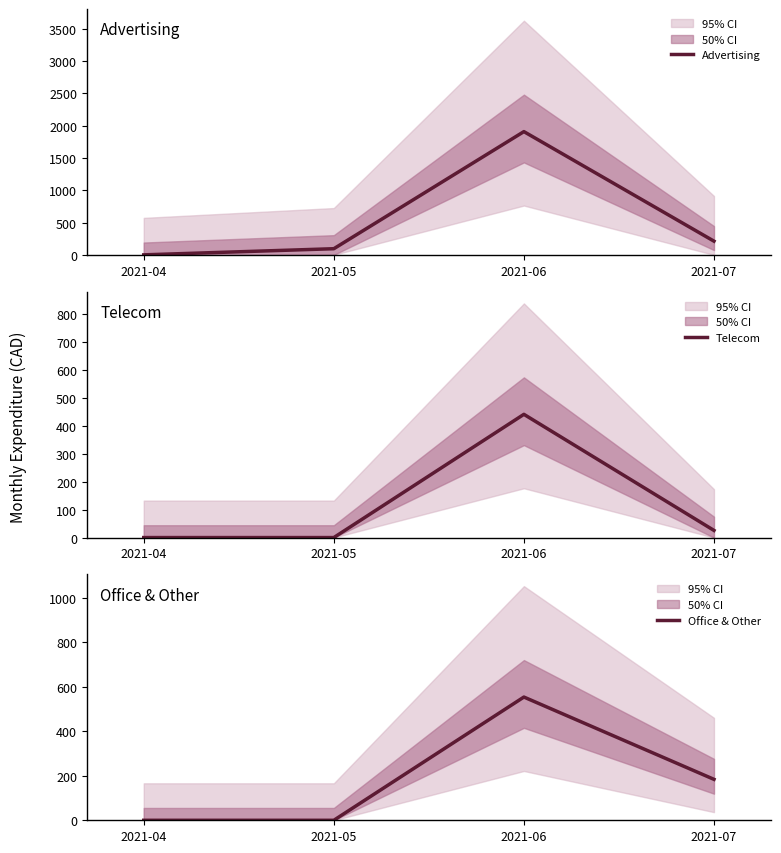

Where is Telecom nearest to the value 220?

2021-07